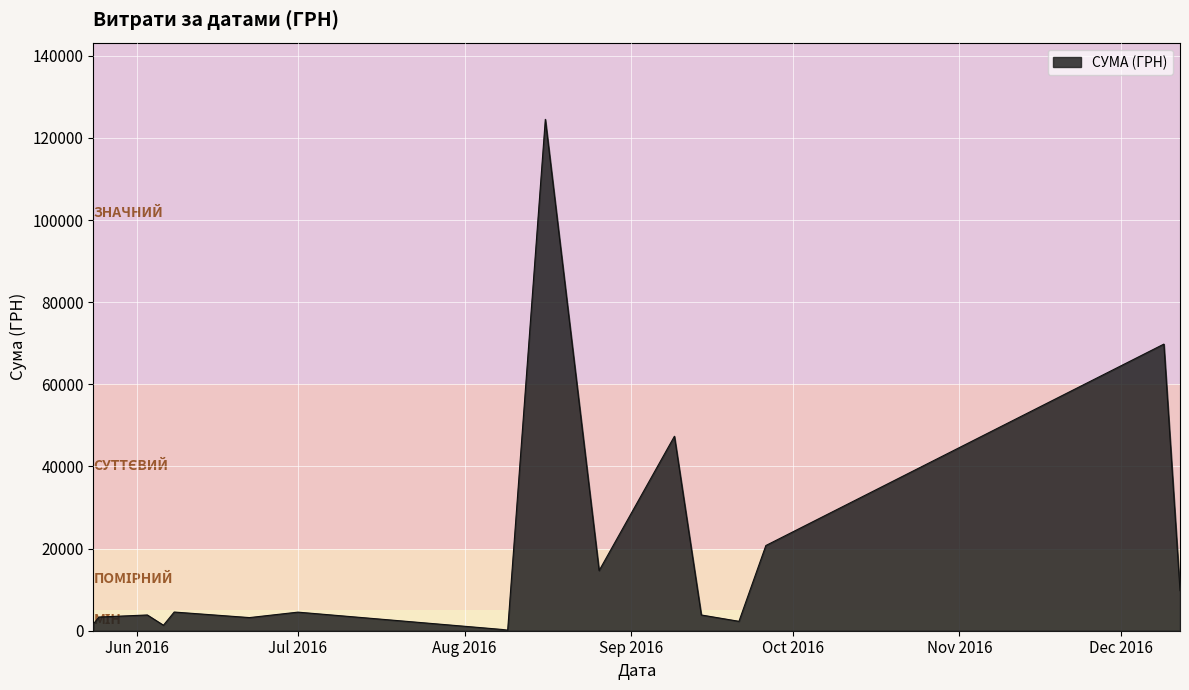

How many lines are shown in the chart?

1